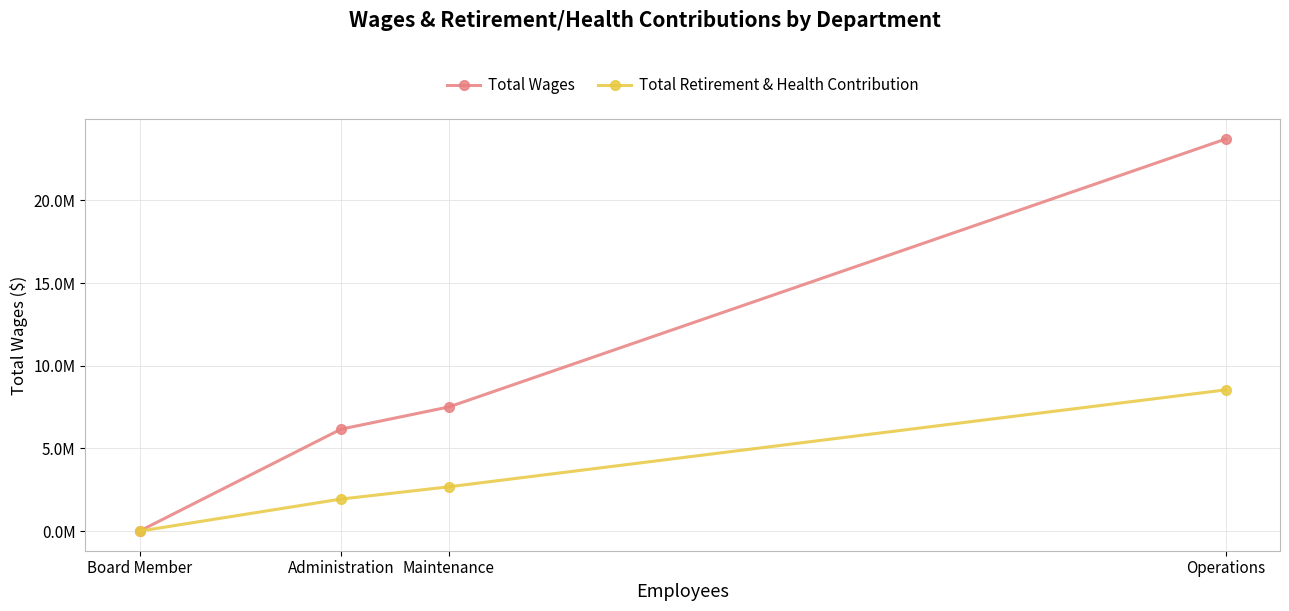

What is the difference between the second highest and minimum values in the Total Retirement & Health Contribution series?

2681554